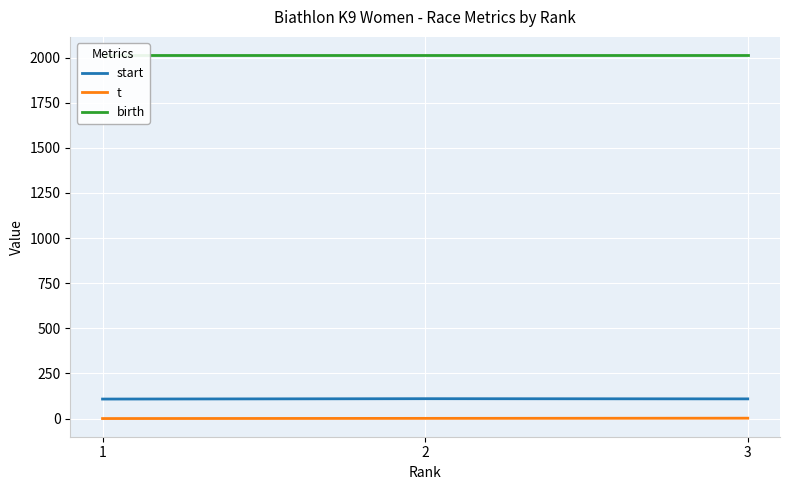

Does the chart display data point markers on the line(s)?

No